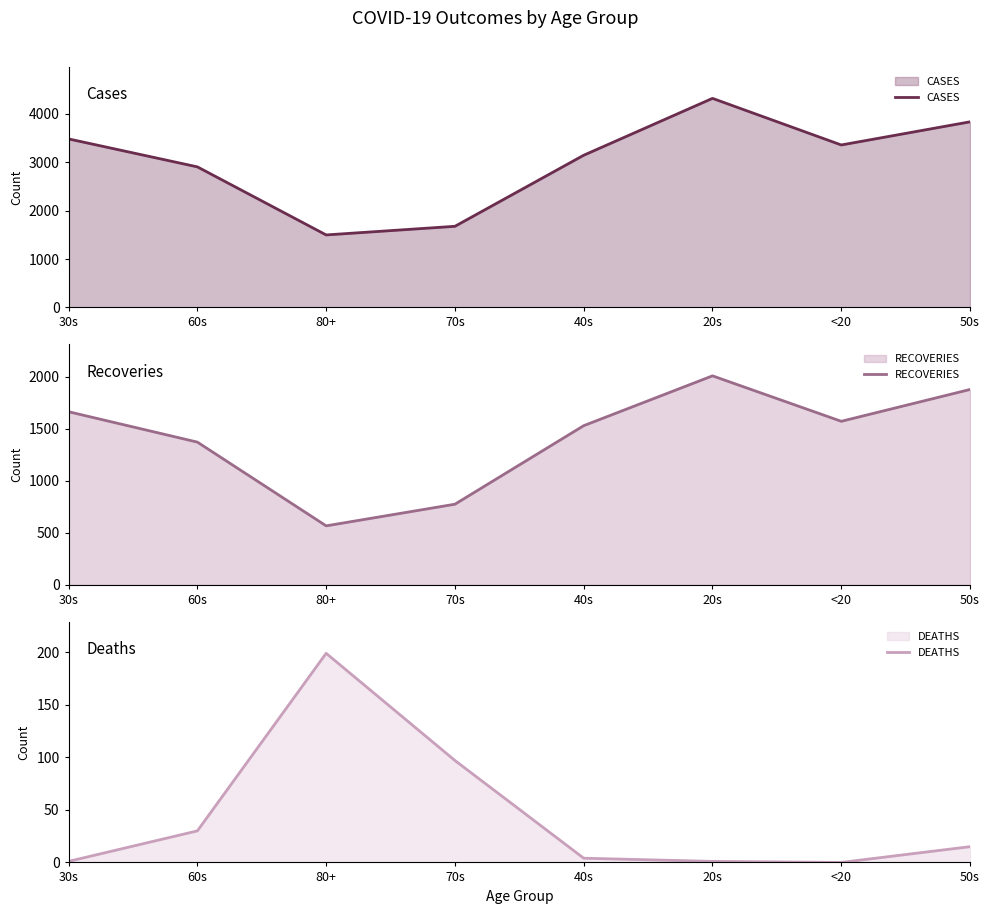

What value does the RECOVERIES series have at <20?

1573